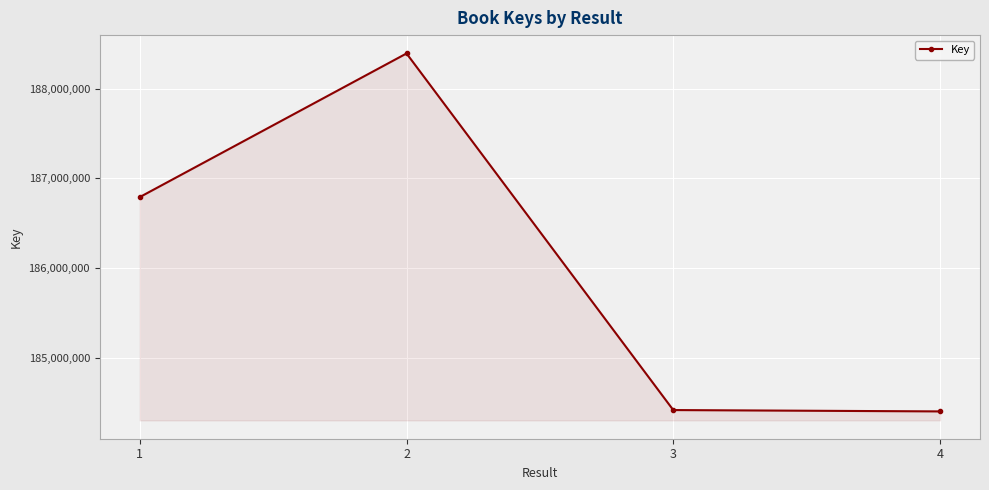

What is the minimum value shown in the chart?

184401227